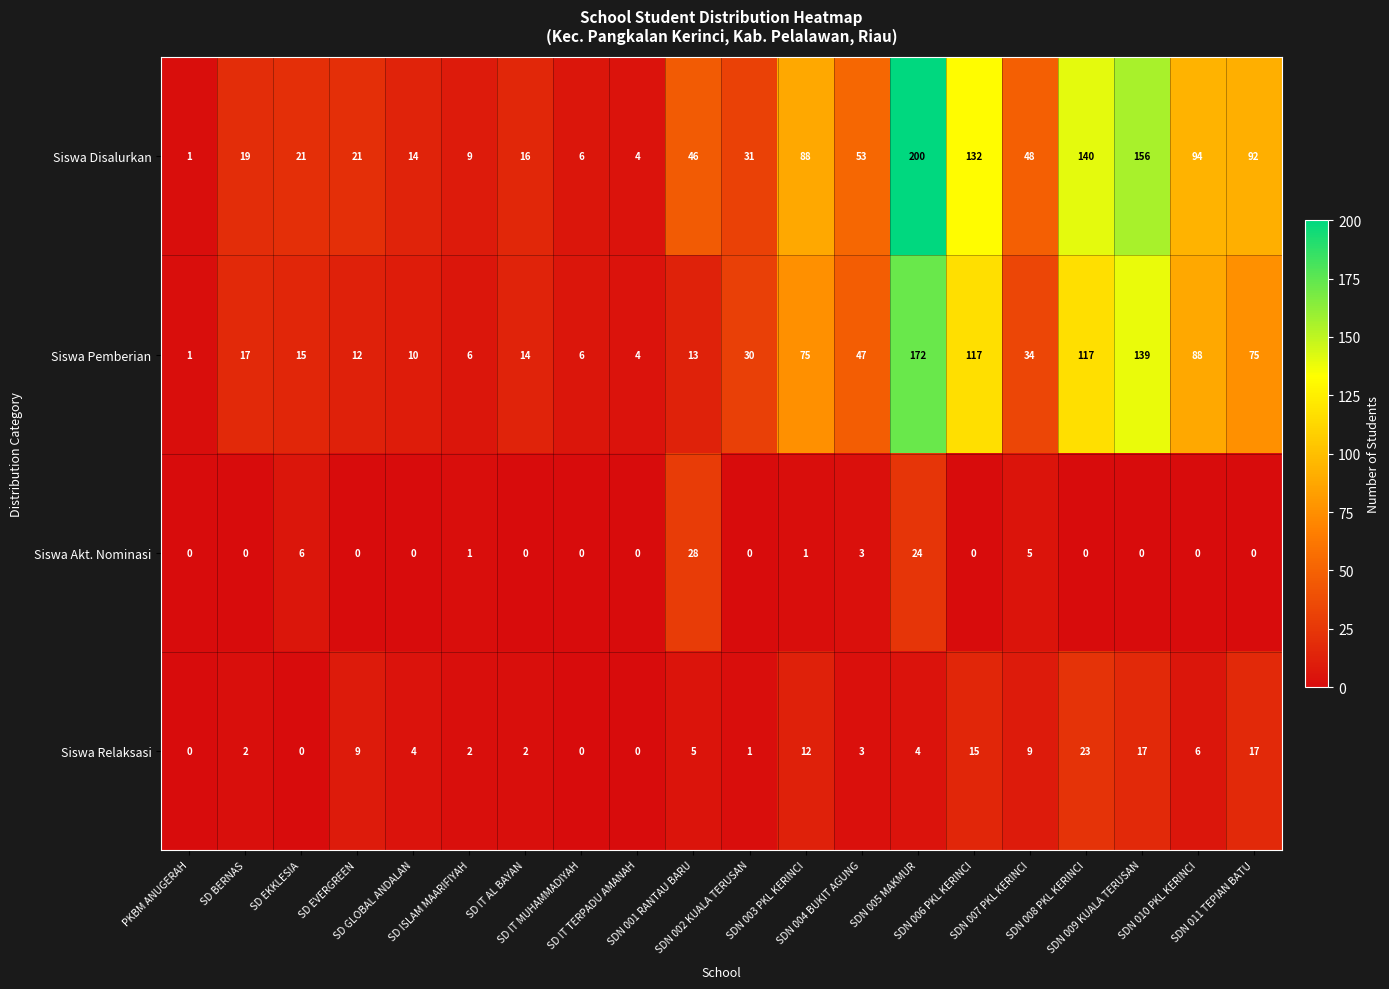

Which series has the largest range (max minus min)?

Siswa Disalurkan